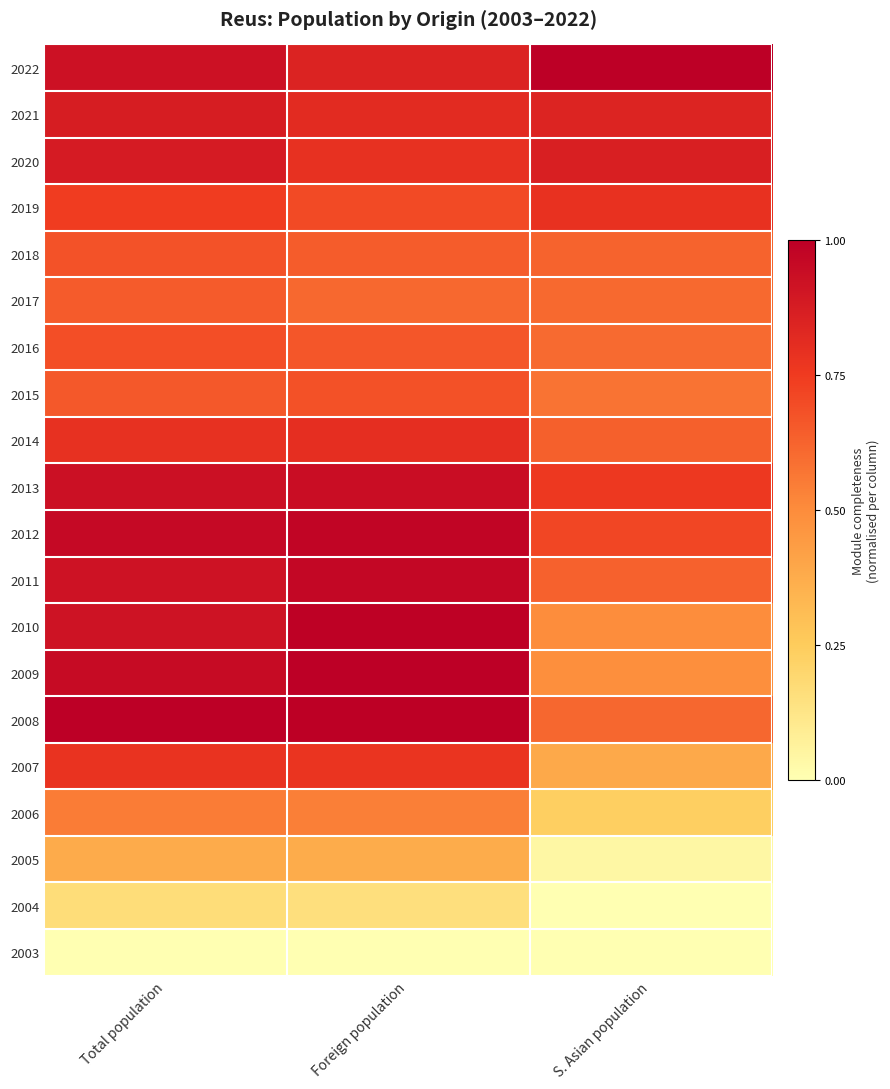

What is the maximum value shown in the chart?

1.0